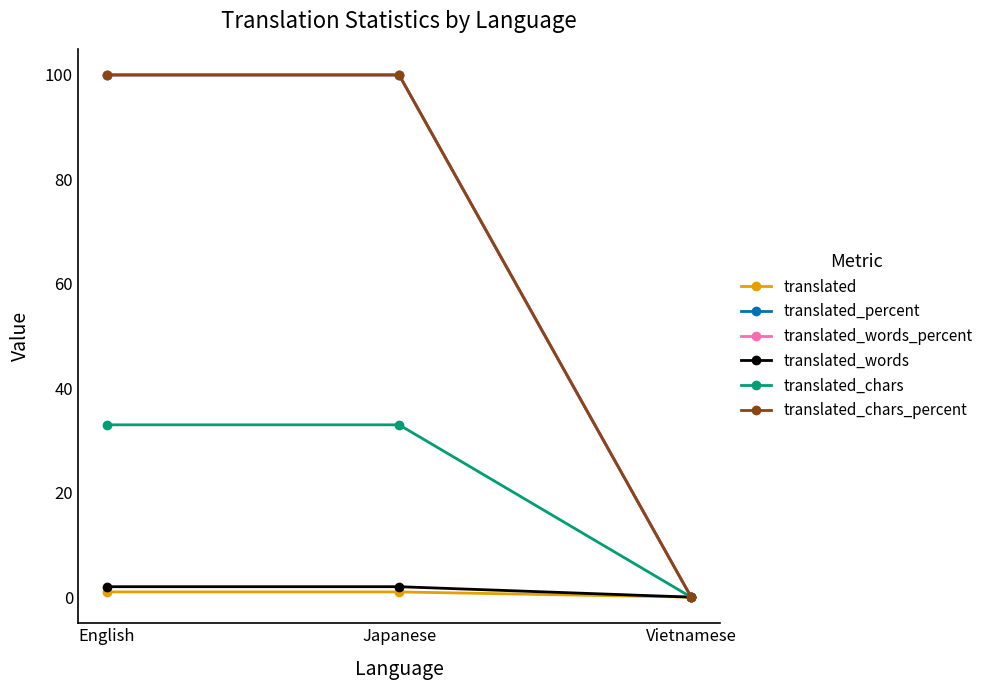

Which series has the largest range (max minus min)?

translated_percent